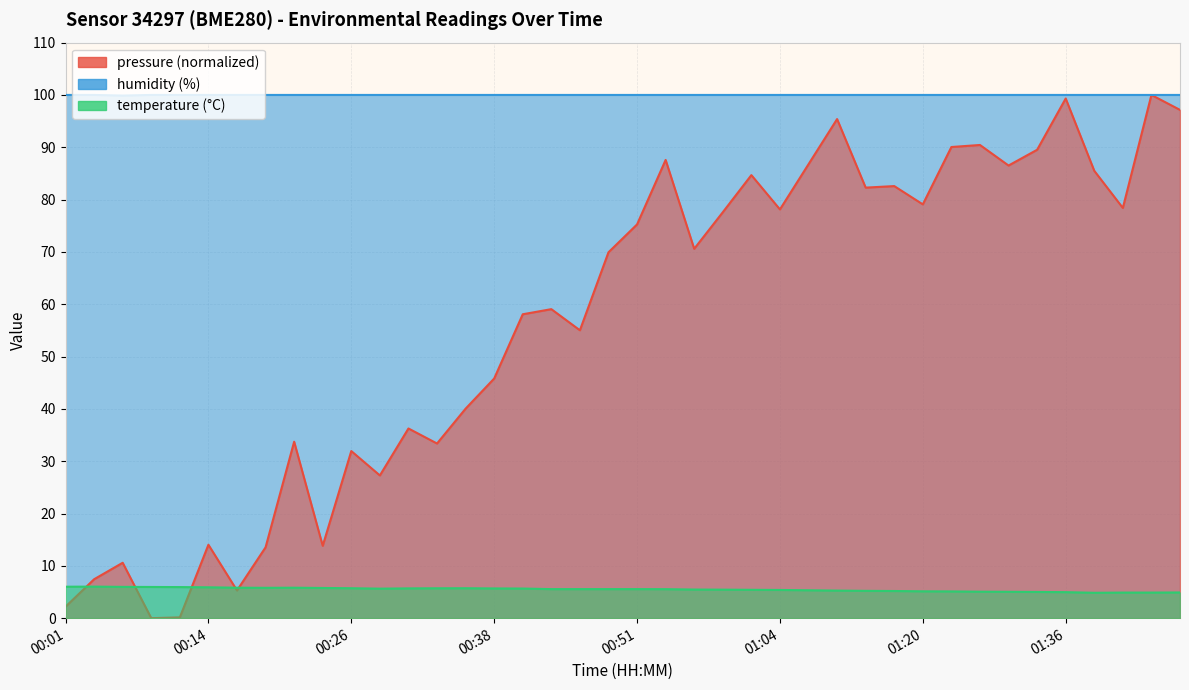

What is the maximum value for humidity?

100.0